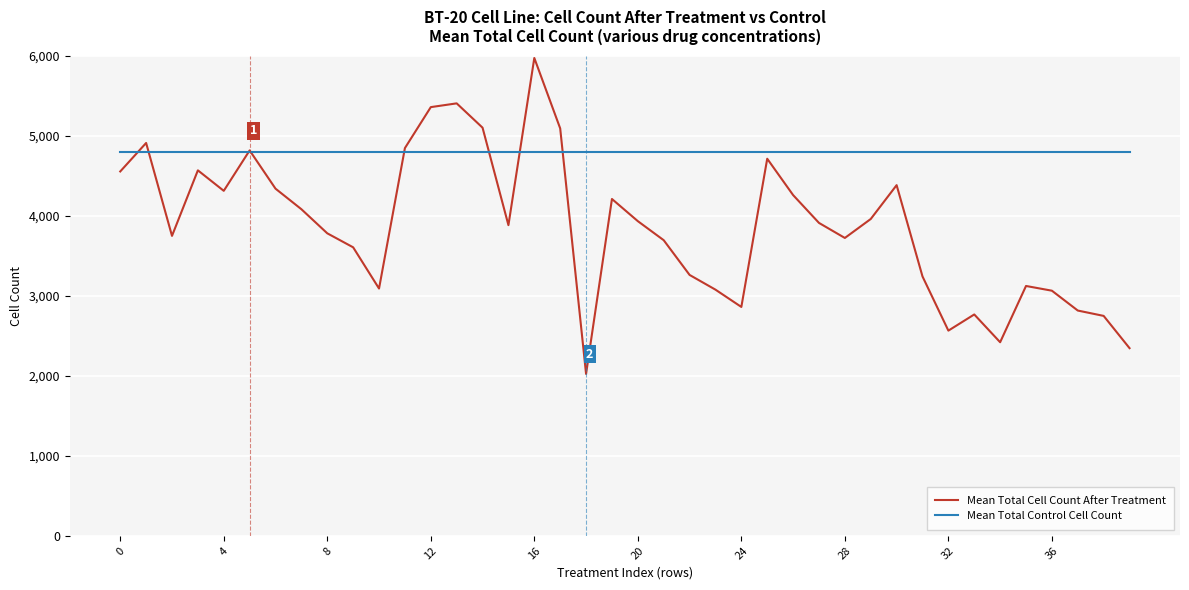

Which series has the widest spread of values?

Mean Total Cell Count After Treatment